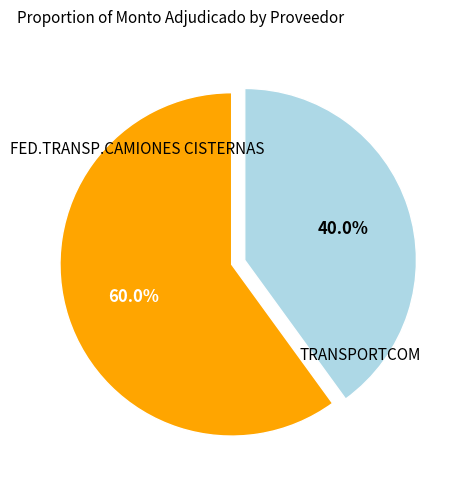

To the nearest percent, what is the difference between the TRANSPORTCOM and FED.TRANSP.CAMIONES CISTERNAS slice percentages?

20%